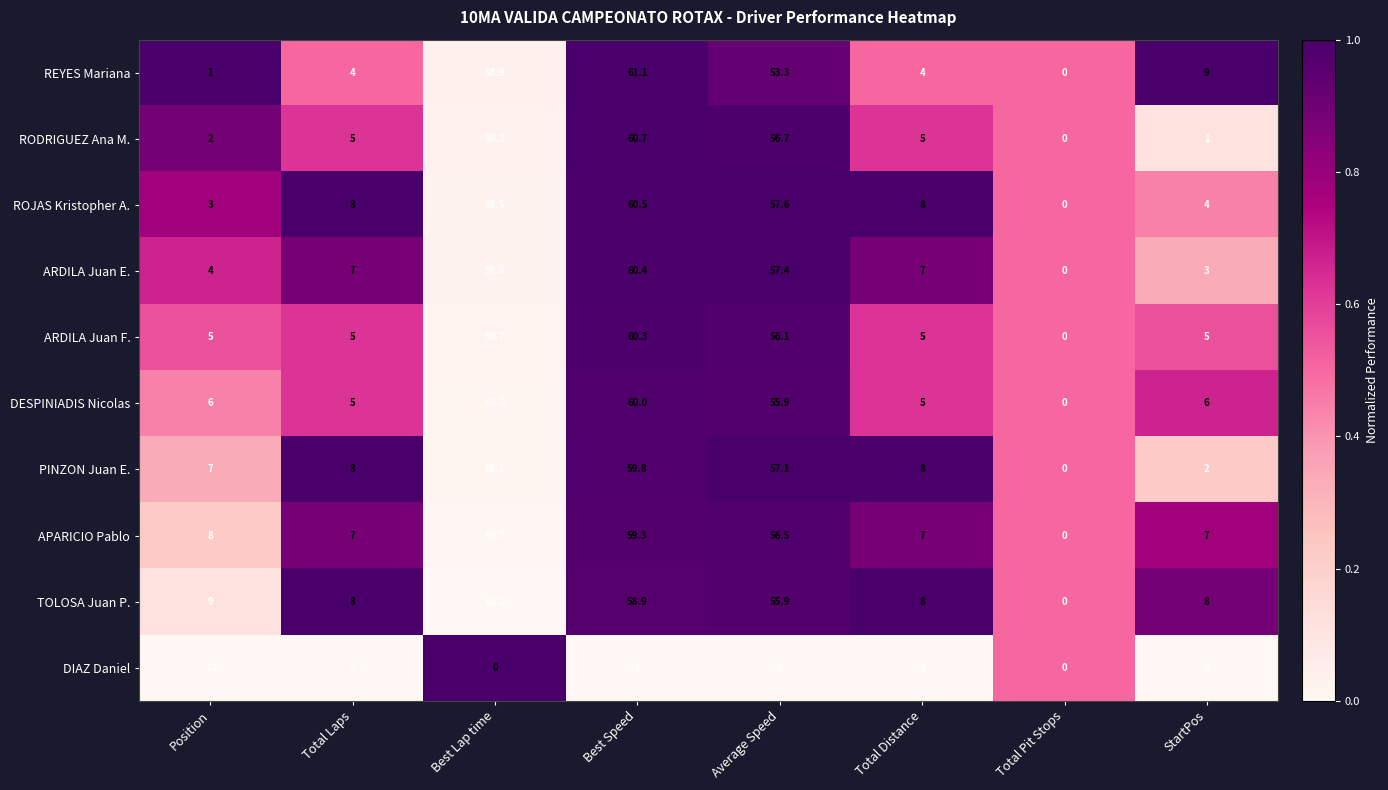

Which series has the largest total across all categories?

TOLOSA Juan P.